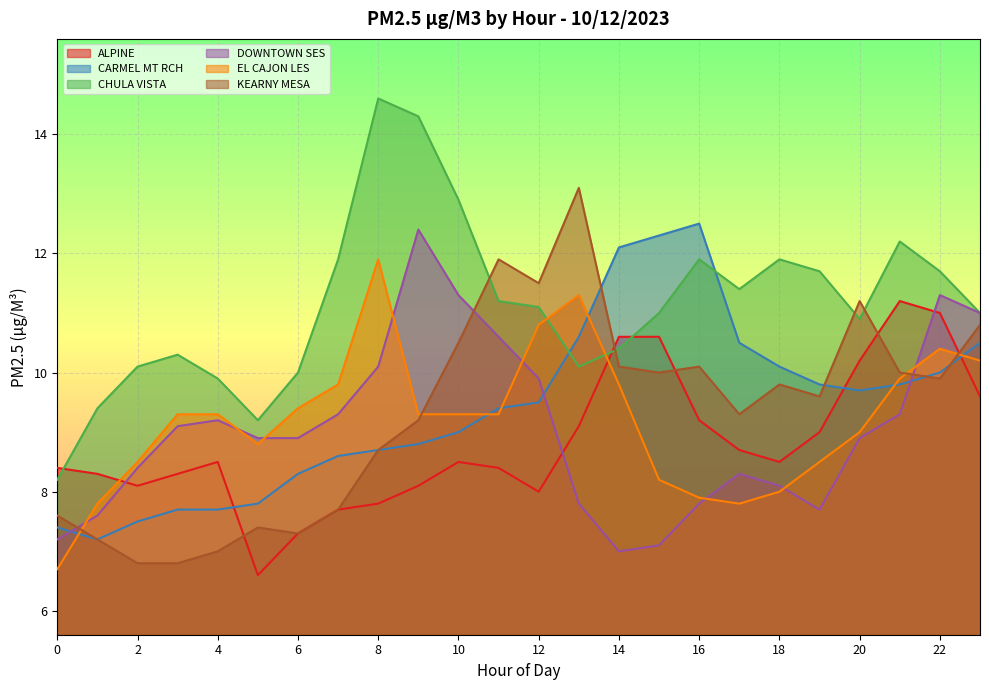

Reading left to right, what are all the values shown in this chart?

ALPINE: 0=8.4	1=8.3	2=8.1	3=8.3	4=8.5	5=6.6	6=7.3	7=7.7	8=7.8	9=8.1	10=8.5	11=8.4	12=8.0	13=9.1	14=10.6	15=10.6	16=9.2	17=8.7	18=8.5	19=9.0	20=10.2	21=11.2	22=11.0	23=9.6
CARMEL MT RCH: 0=7.4	1=7.2	2=7.5	3=7.7	4=7.7	5=7.8	6=8.3	7=8.6	8=8.7	9=8.8	10=9.0	11=9.4	12=9.5	13=10.6	14=12.1	15=12.3	16=12.5	17=10.5	18=10.1	19=9.8	20=9.7	21=9.8	22=10.0	23=10.5
CHULA VISTA: 0=8.2	1=9.4	2=10.1	3=10.3	4=9.9	5=9.2	6=10.0	7=11.9	8=14.6	9=14.3	10=12.9	11=11.2	12=11.1	13=10.1	14=10.4	15=11.0	16=11.9	17=11.4	18=11.9	19=11.7	20=10.9	21=12.2	22=11.7	23=11.0
DOWNTOWN SES: 0=7.2	1=7.6	2=8.4	3=9.1	4=9.2	5=8.9	6=8.9	7=9.3	8=10.1	9=12.4	10=11.3	11=10.6	12=9.9	13=7.8	14=7.0	15=7.1	16=7.8	17=8.3	18=8.1	19=7.7	20=8.9	21=9.3	22=11.3	23=11.0
EL CAJON LES: 0=6.7	1=7.8	2=8.5	3=9.3	4=9.3	5=8.8	6=9.4	7=9.8	8=11.9	9=9.3	10=9.3	11=9.3	12=10.8	13=11.3	14=9.8	15=8.2	16=7.9	17=7.8	18=8.0	19=8.5	20=9.0	21=9.9	22=10.4	23=10.2
KEARNY MESA: 0=7.6	1=7.2	2=6.8	3=6.8	4=7.0	5=7.4	6=7.3	7=7.7	8=8.7	9=9.2	10=10.5	11=11.9	12=11.5	13=13.1	14=10.1	15=10.0	16=10.1	17=9.3	18=9.8	19=9.6	20=11.2	21=10.0	22=9.9	23=10.8